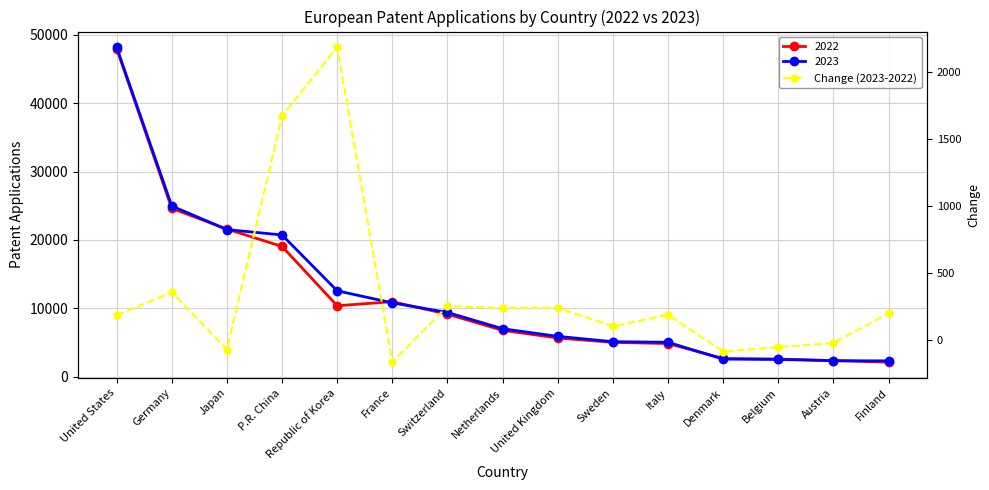

What value does the data have at Italy, to the nearest 10?

190